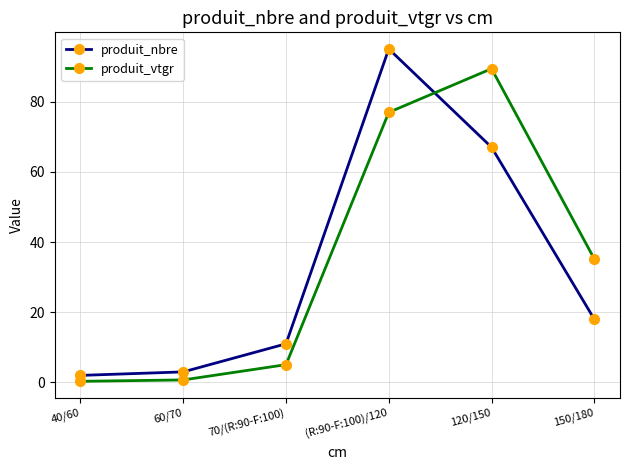

The value of produit_nbre at 70/(R:90-F:100) is 11.0. True or false?

True